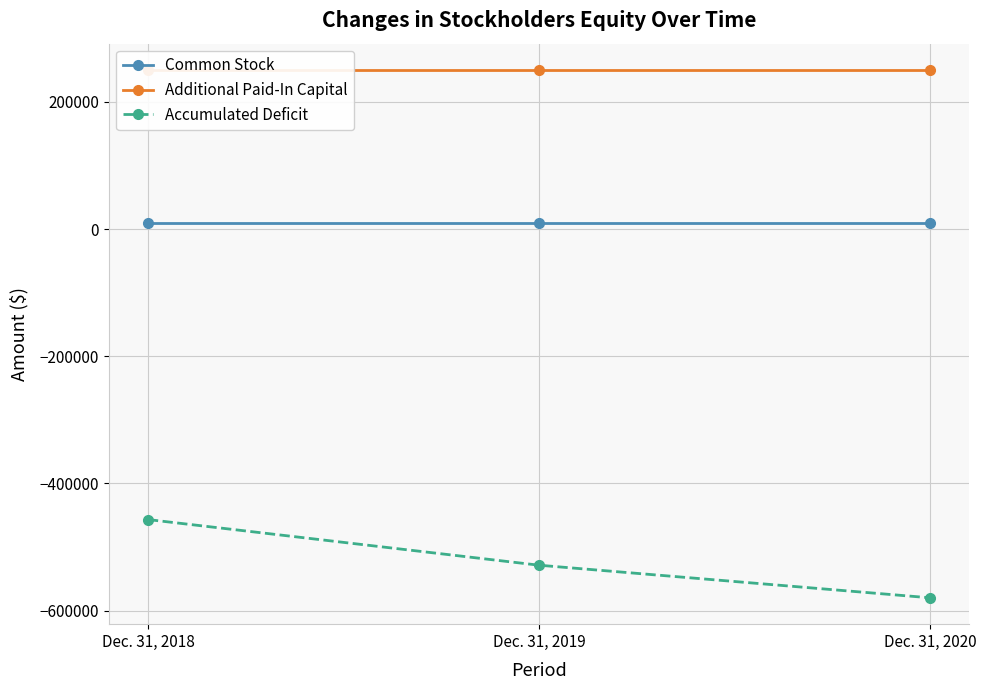

Which series has the widest spread of values?

Accumulated Deficit